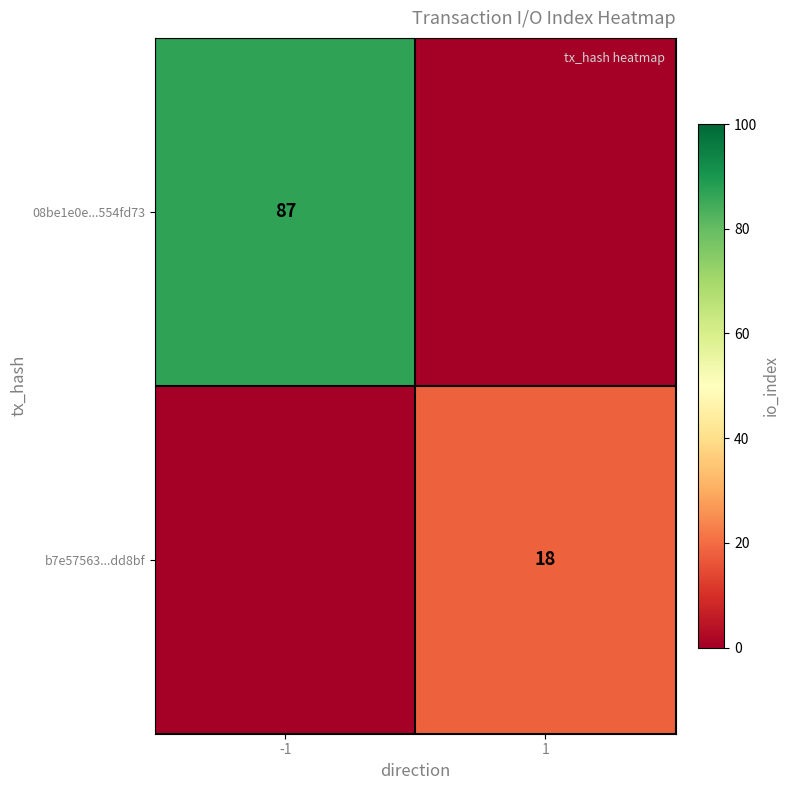

How many categories are shown in the chart?

2